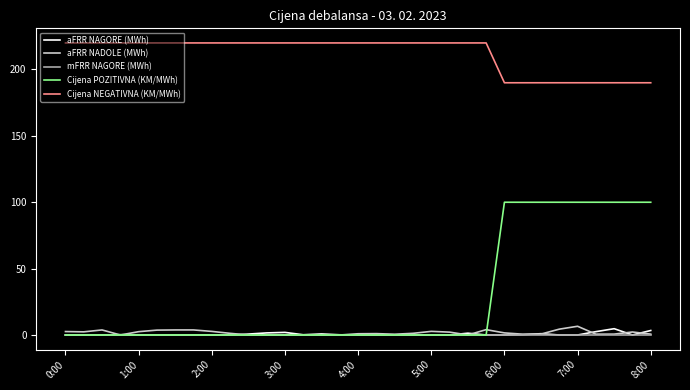

Which series has the widest spread of values?

Cijena POZITIVNA (KM/MWh)